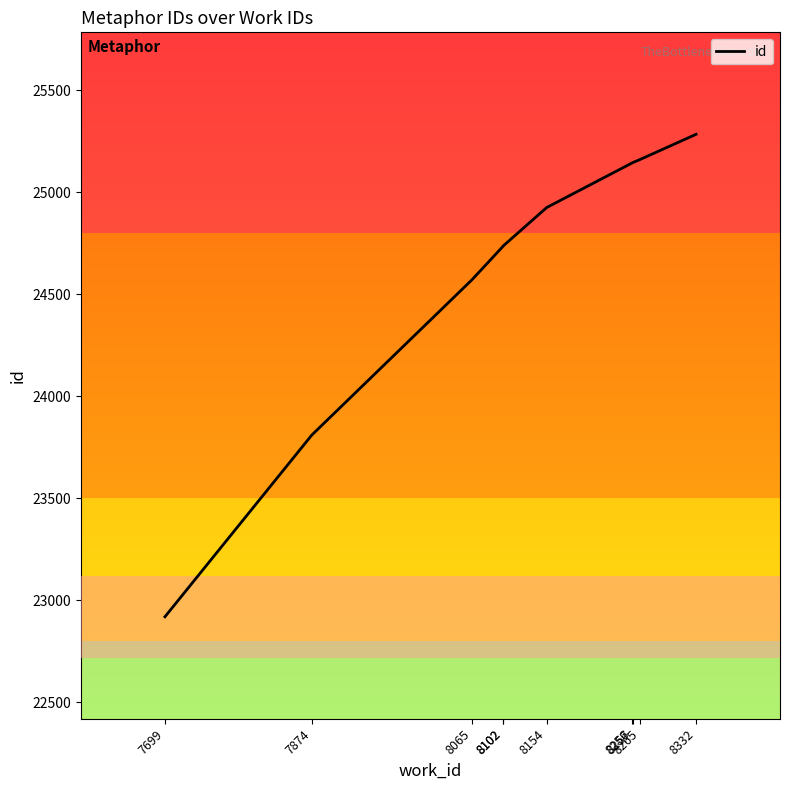

Is it true that the value at 8265 is 43663?

False